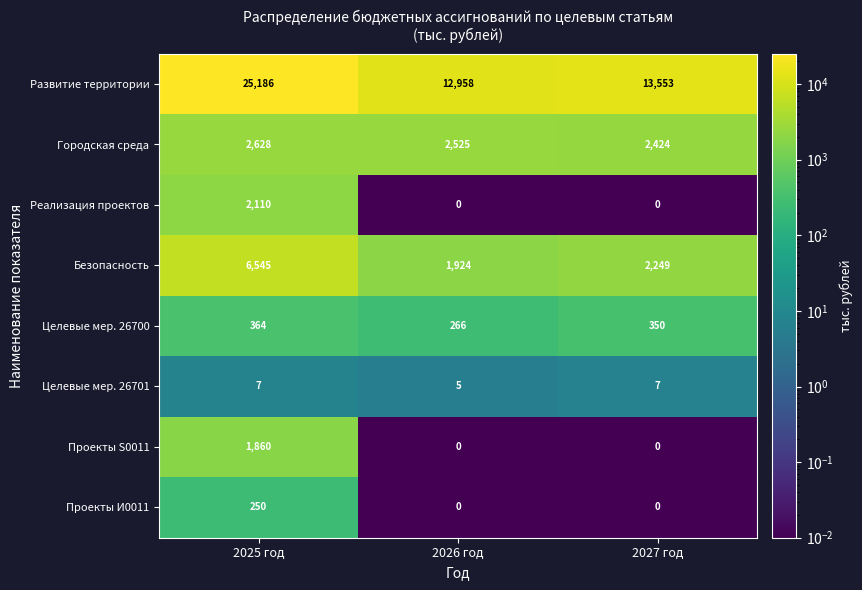

How many distinct data groups are displayed?

8